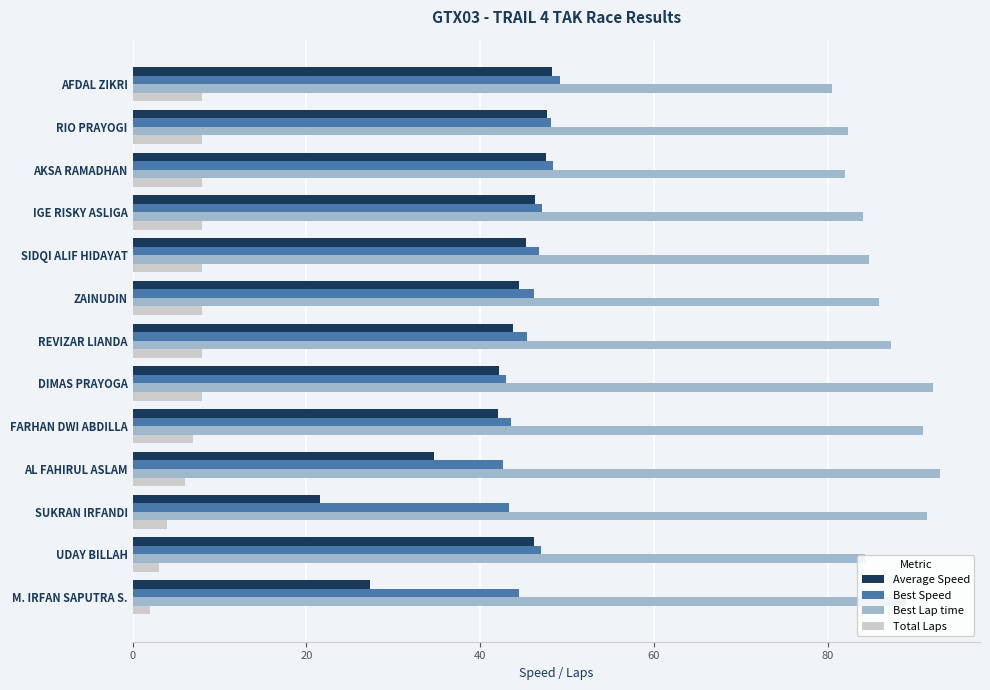

What is the sum of all Best Speed values?

595.0